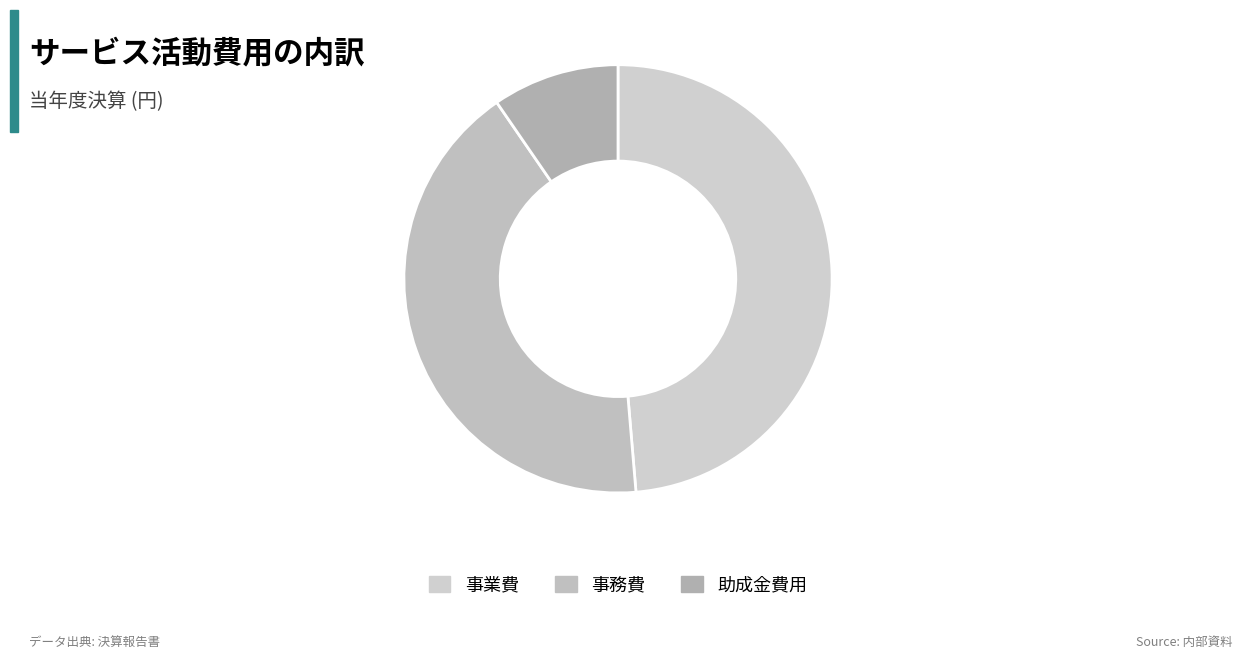

To the nearest percent, what is the average slice percentage?

33%